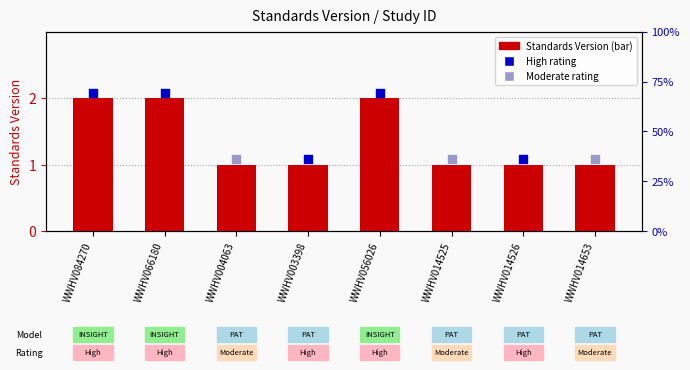

What is the ratio of the value at WWHV014525 to the value at WWHV084270?

0.5